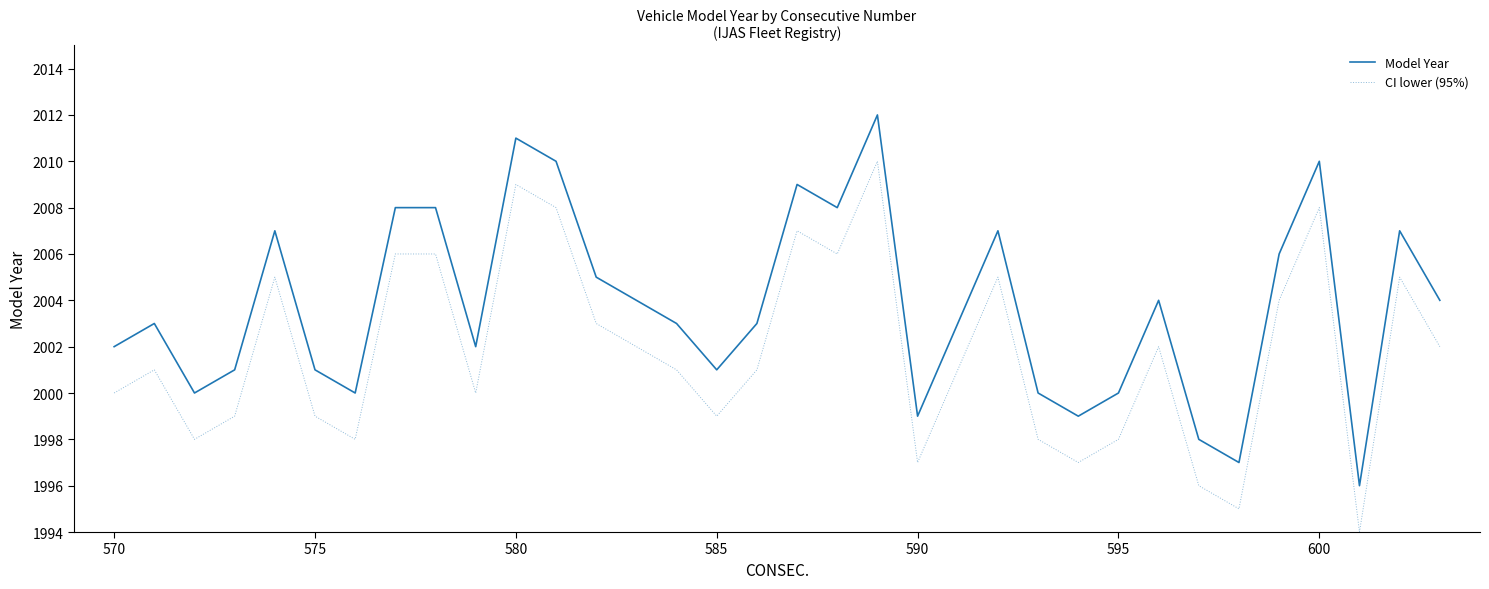

Rank the series by their average value, from highest to lowest.

Model Year, CI lower (95%)